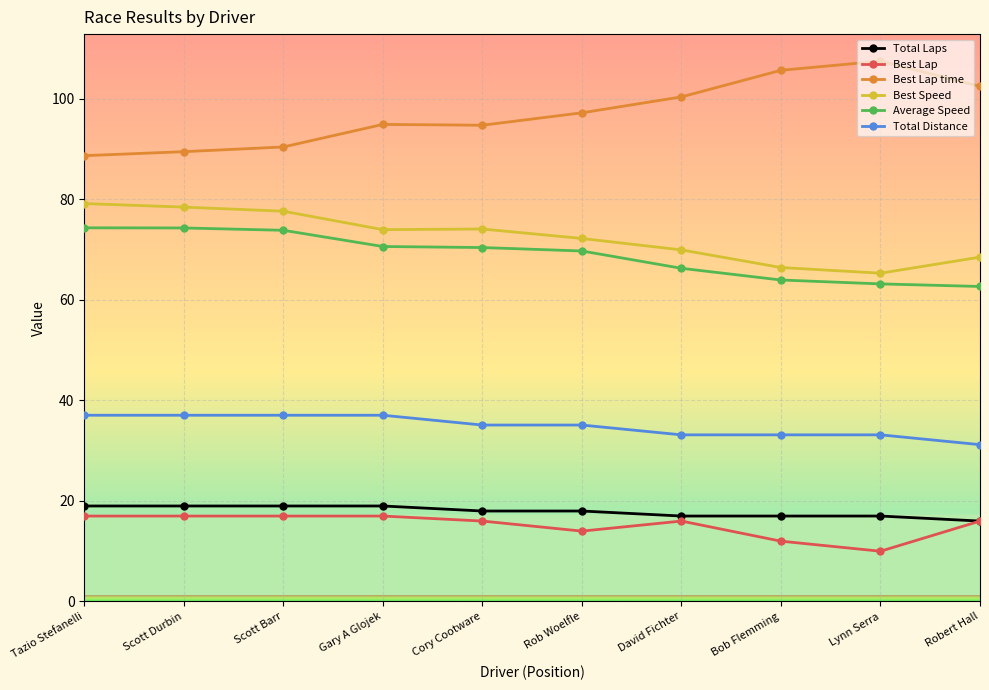

What is the value of the Best Lap point at the 7th from the left?

16.0